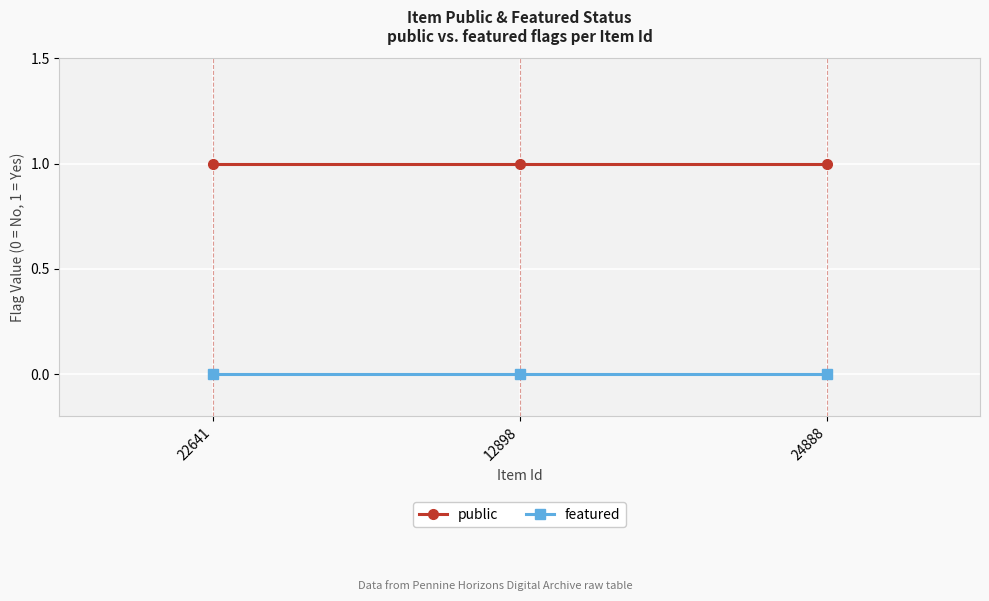

Reading right to left, list all the values displayed in this chart.

public: 1	1	1
featured: 0	0	0